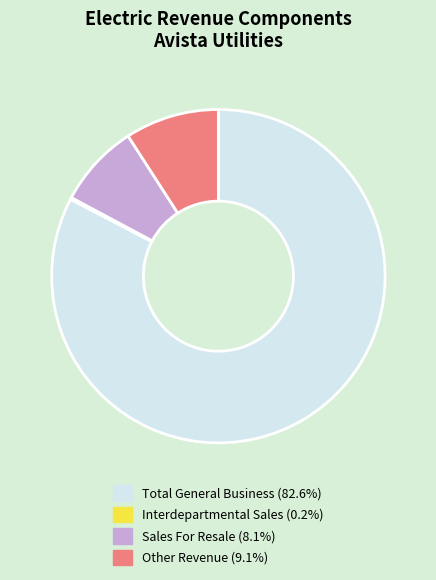

Do Sales For Resale and Other Revenue together represent more than half of the pie?

No